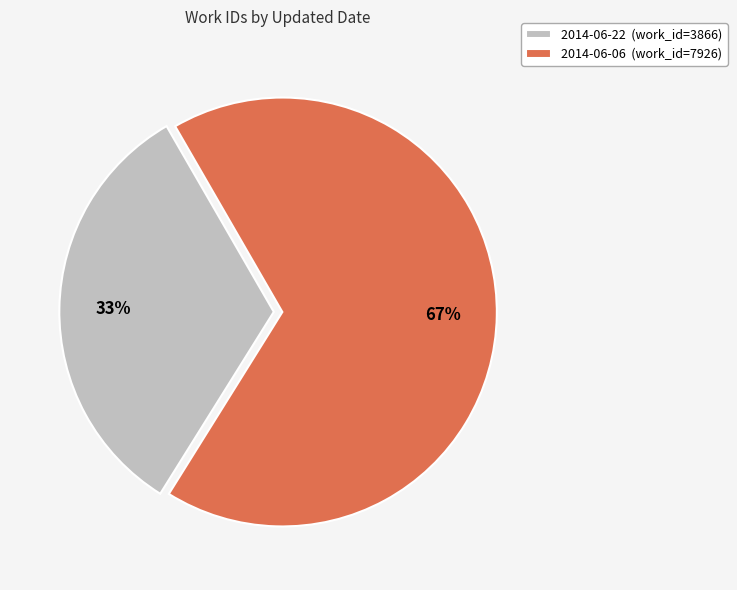

What is the ratio of the value at 2014-06-22 (work_id=3866) to the value at 2014-06-06 (work_id=7926)?

0.5